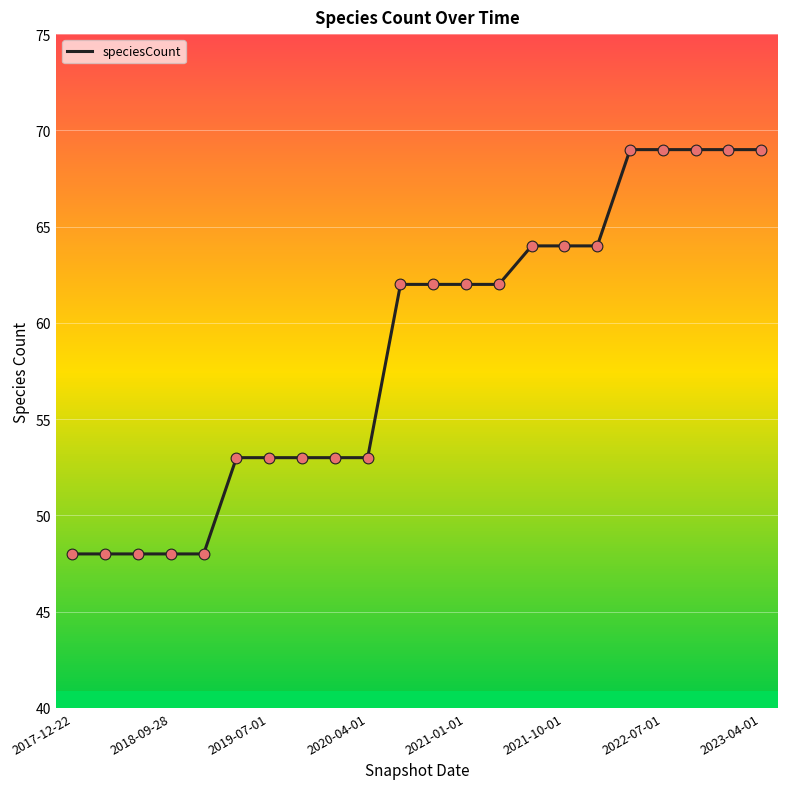

What is the greatest value displayed?

69